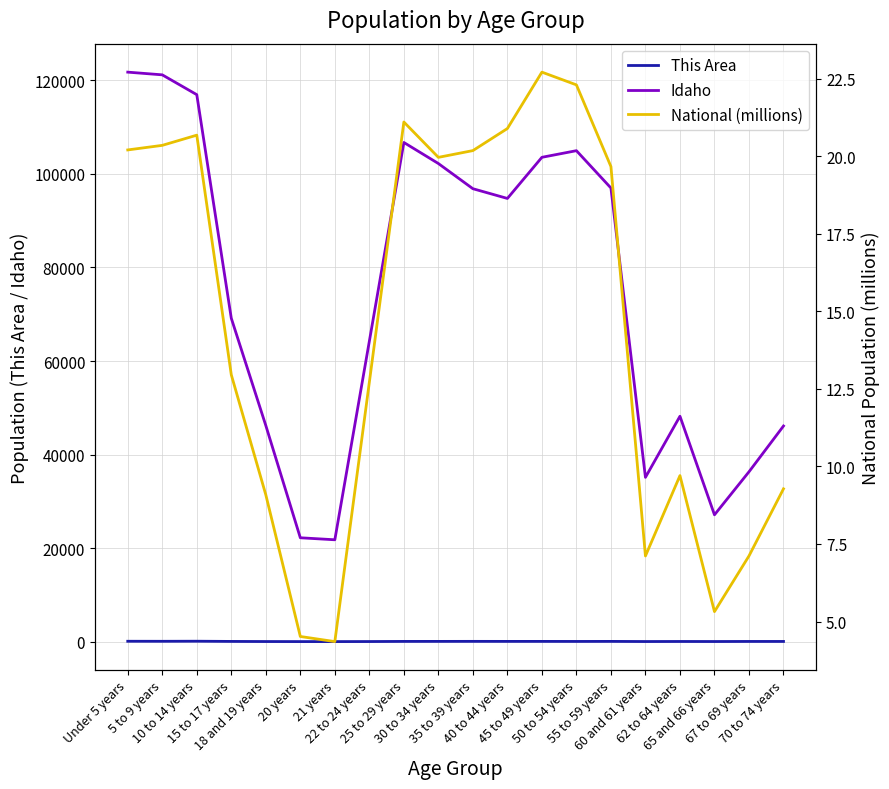

What is the difference between the second highest and second lowest values in the Idaho series?

98991